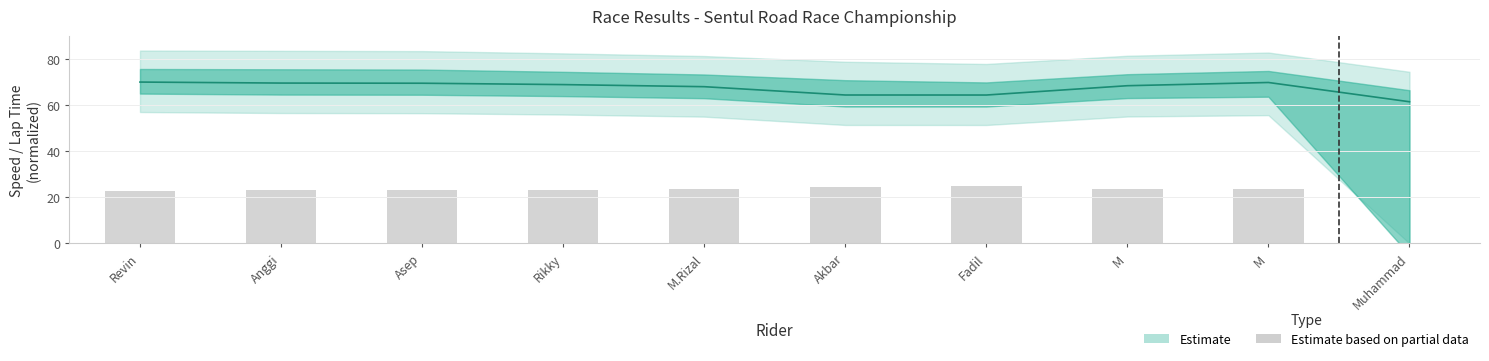

Does the chart contain stacked bars?

No